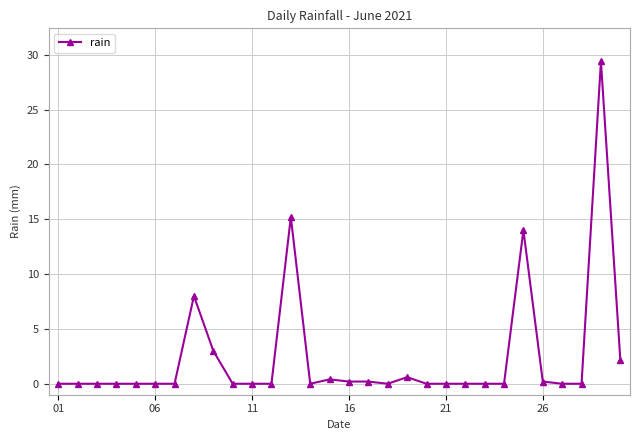

What is the average value?

2.4